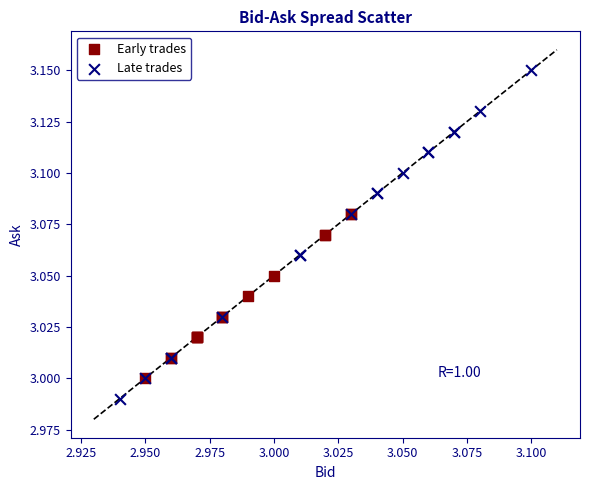

Which series reaches the minimum Y coordinate?

Late trades